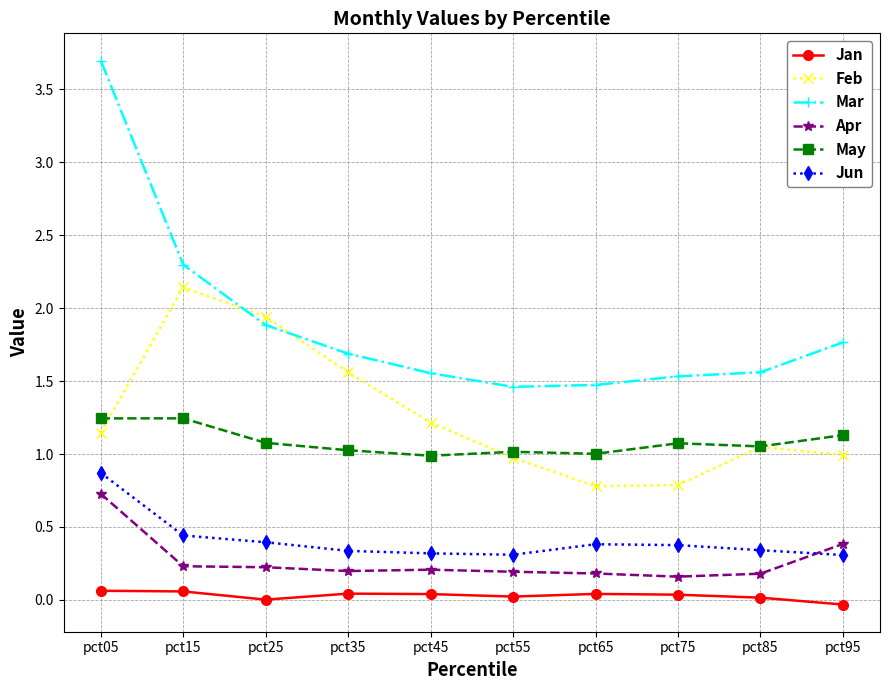

Where is the first local minimum for Jan?

pct25